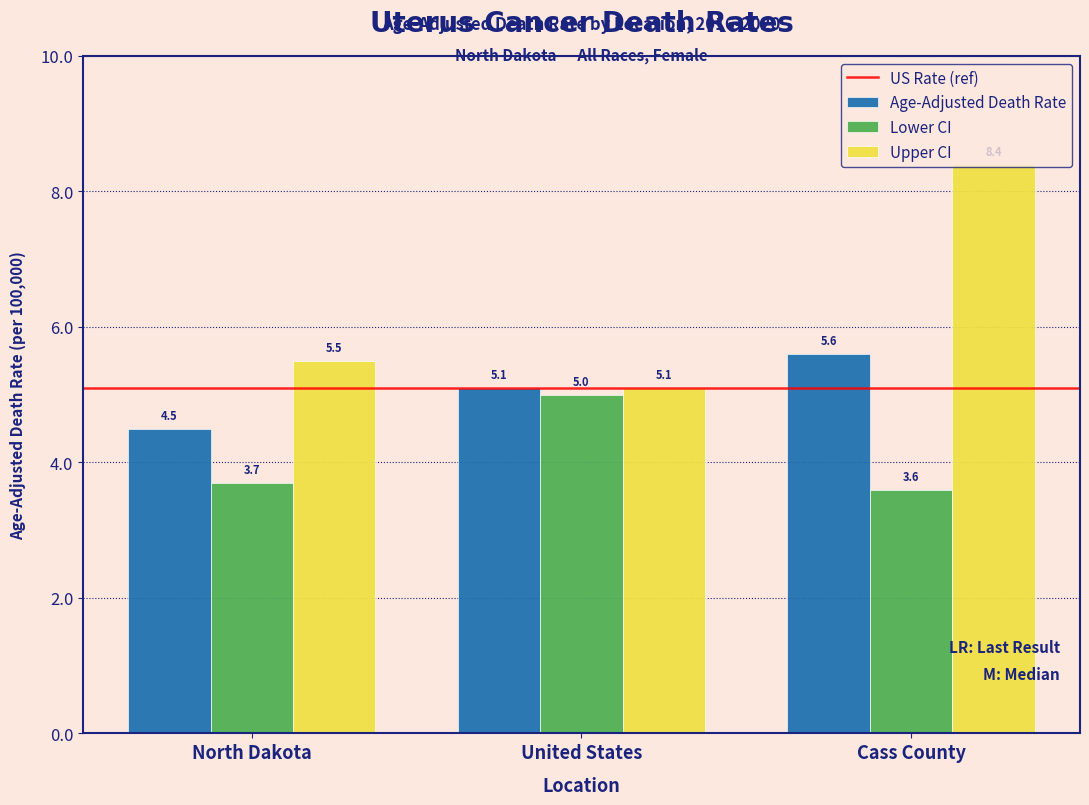

Which series changed the most between North Dakota and United States?

Lower CI